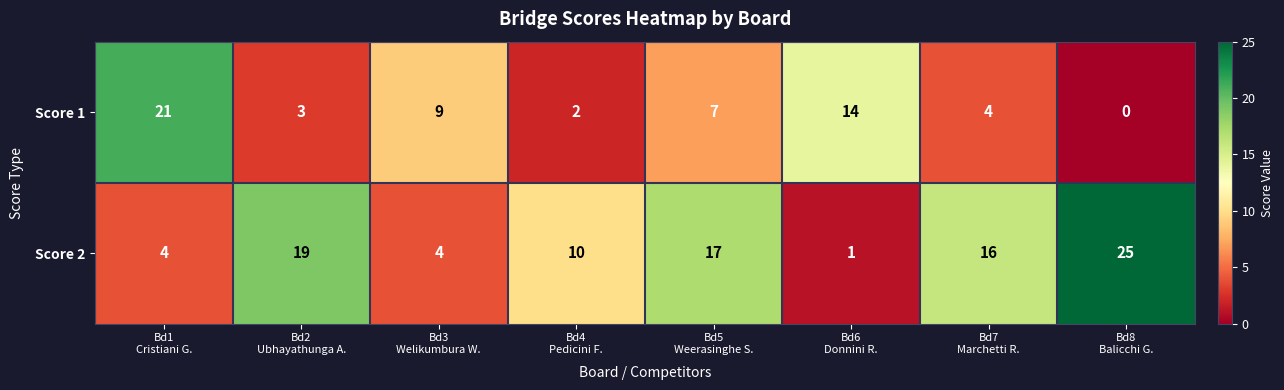

Rank the series by their average value, from highest to lowest.

Score 2, Score 1